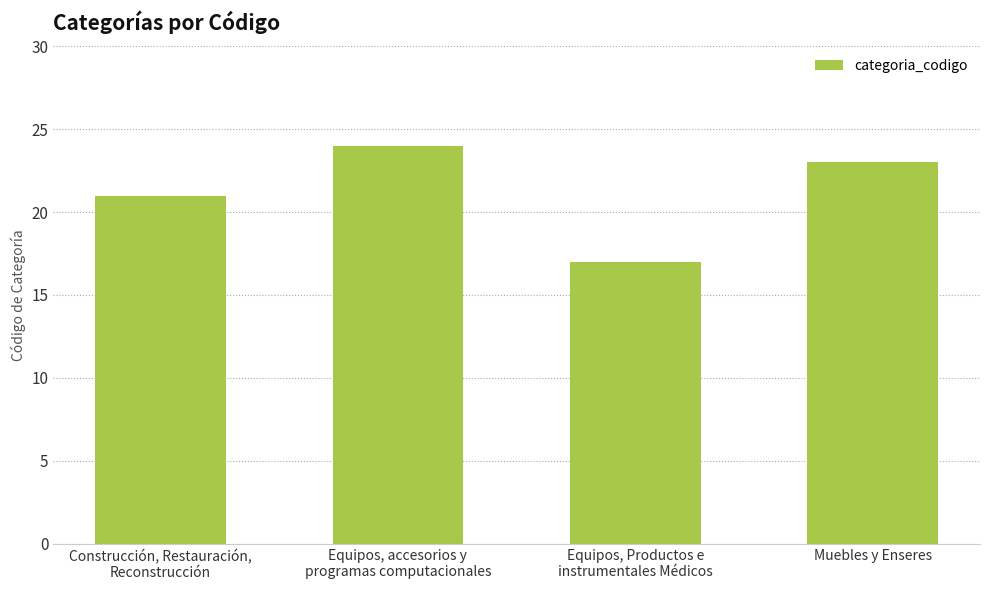

How many data points are less than 23?

2